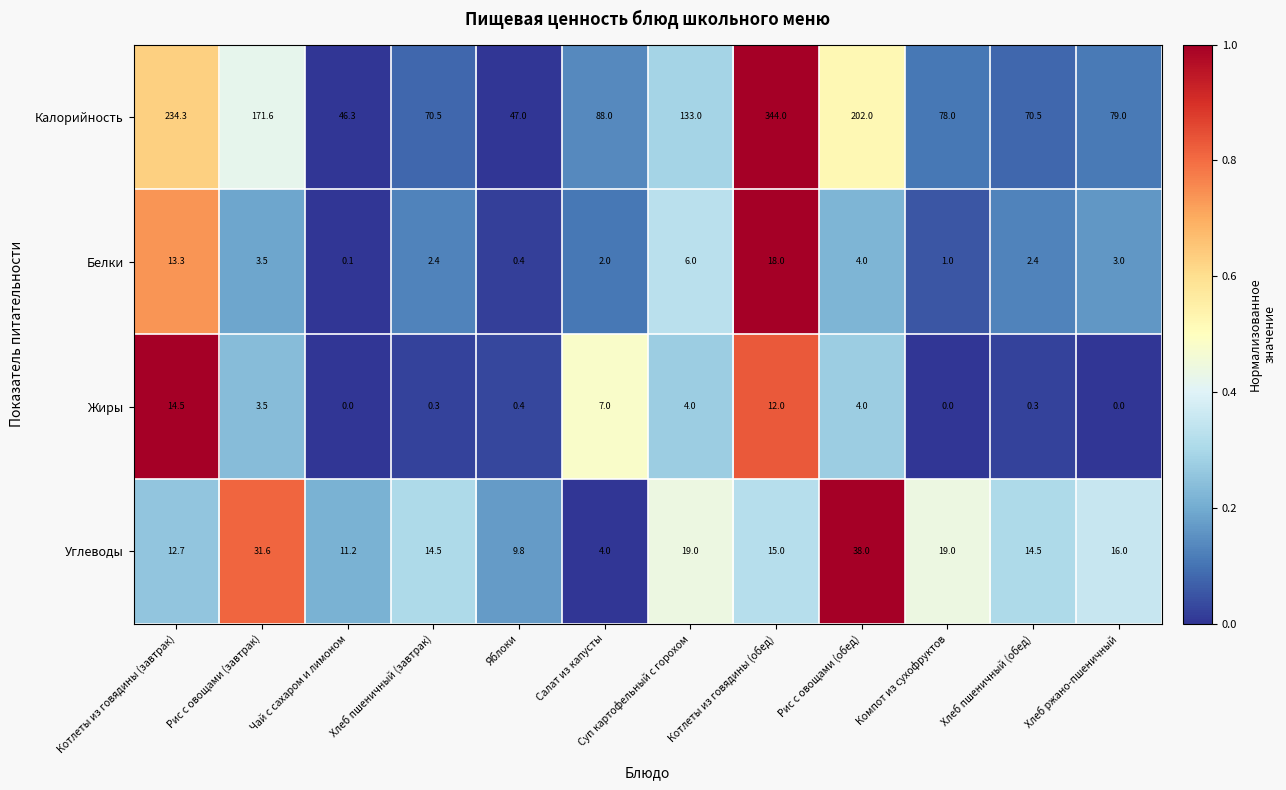

How many series are shown in this chart?

4